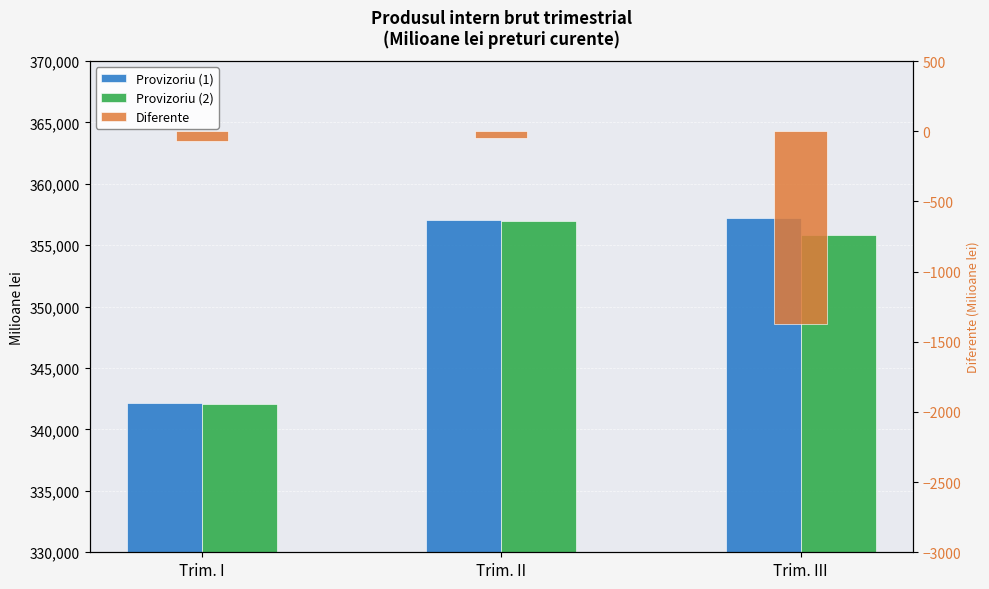

At which label does Diferente reach its minimum?

Trim. III